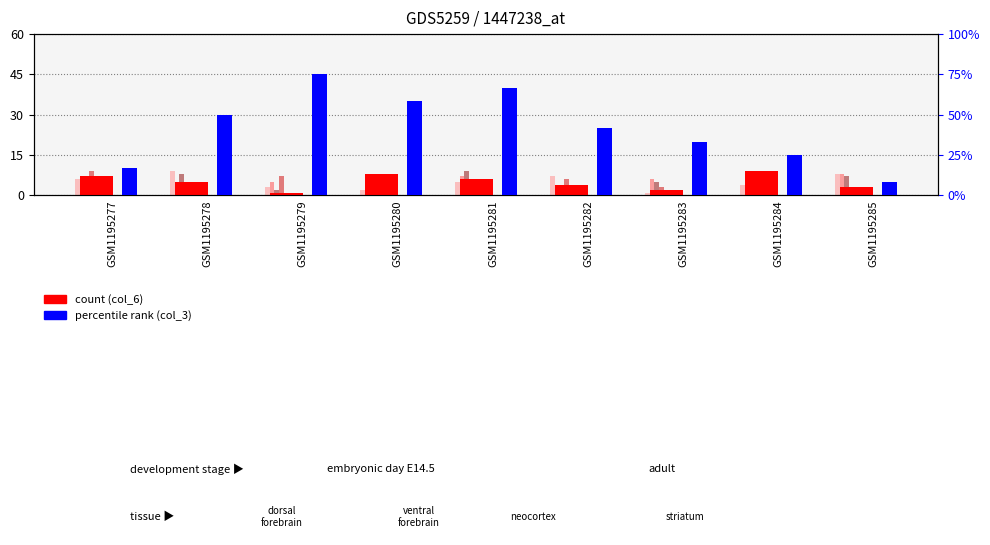

List the labels in order of col_3 value, largest first.

GSM1195279, GSM1195281, GSM1195280, GSM1195278, GSM1195282, GSM1195283, GSM1195284, GSM1195277, GSM1195285